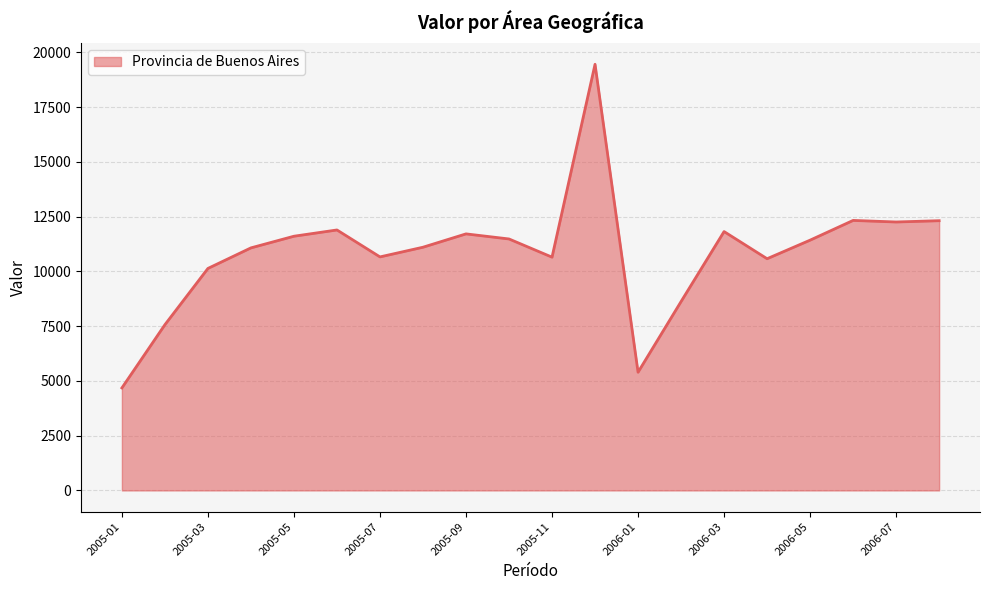

What is the greatest value displayed?

19458